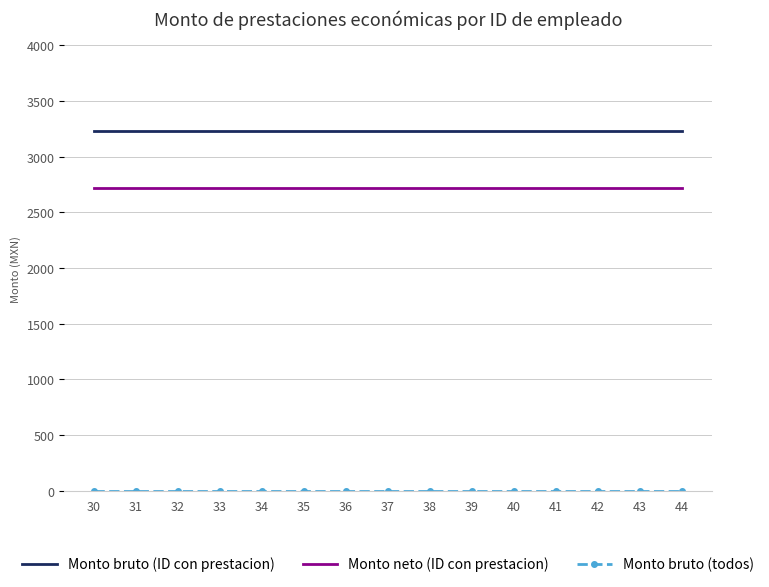

What is the difference between the highest and lowest values at 40?

3235.3